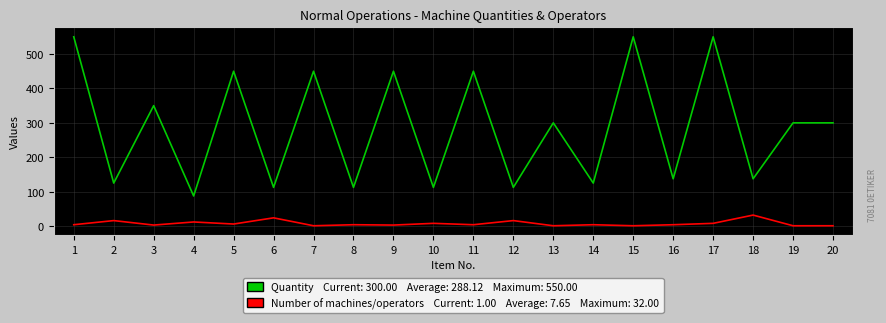

What is the total value across all series at 2?

141.0